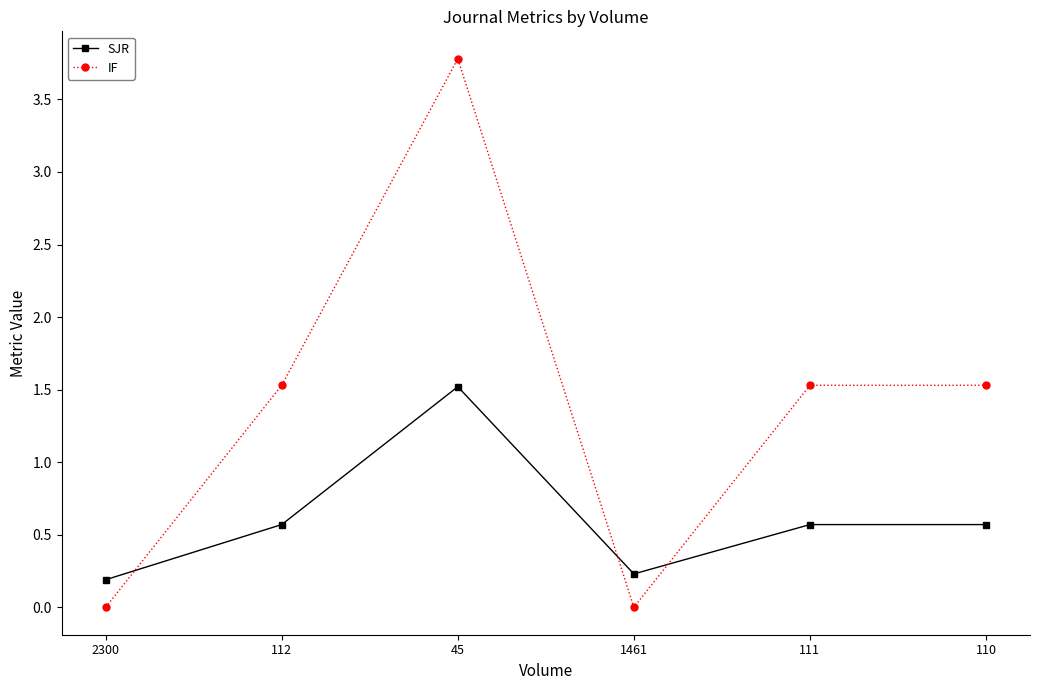

What is the value of the IF point at the 5th from the left?

1.5